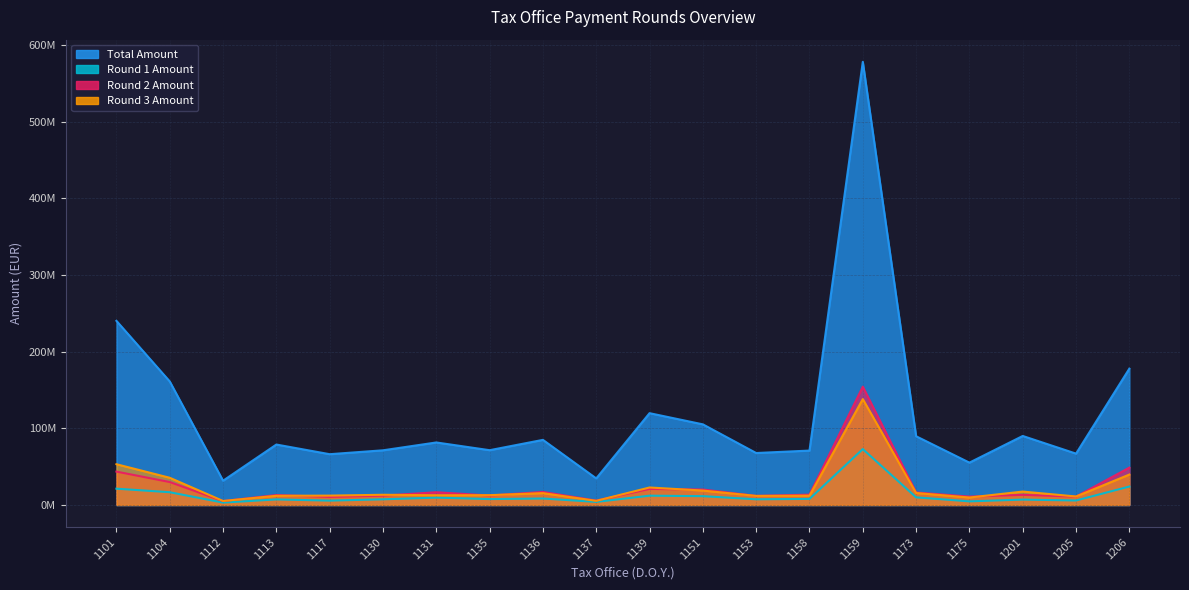

At which category is the sum across all series the highest?

1159